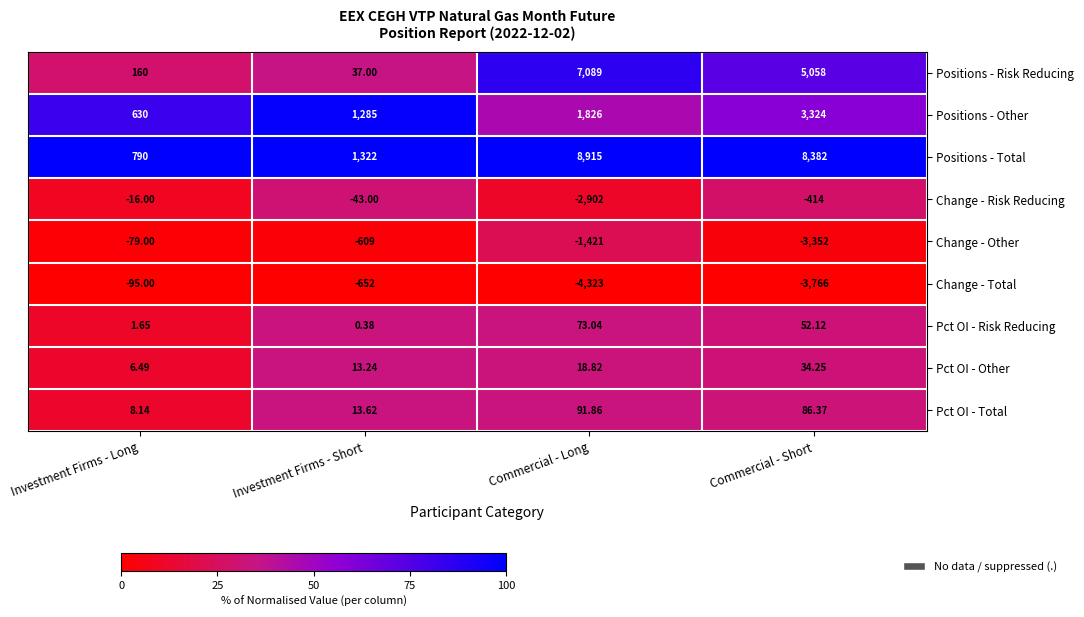

Where is Pct OI - Risk Reducing nearest to the value 36?

Commercial - Short